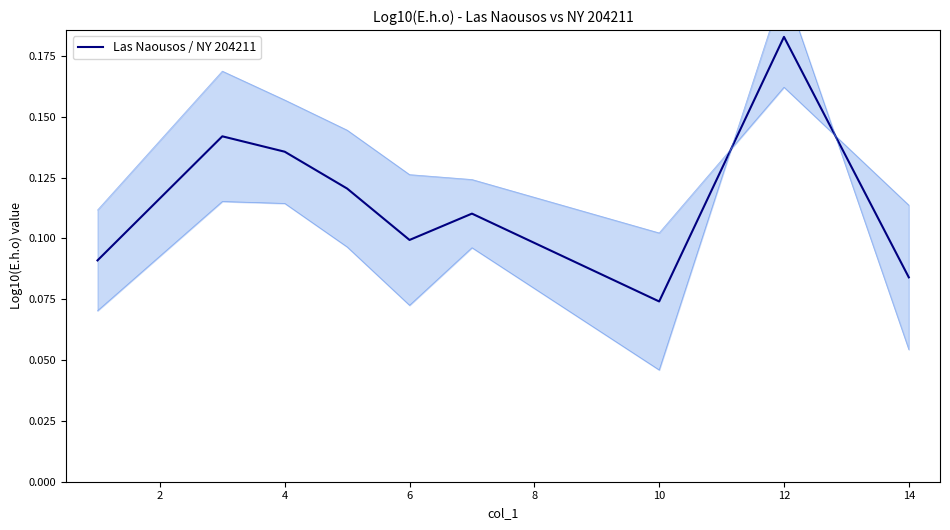

True or false: the data shows 0.1 at 2.

True